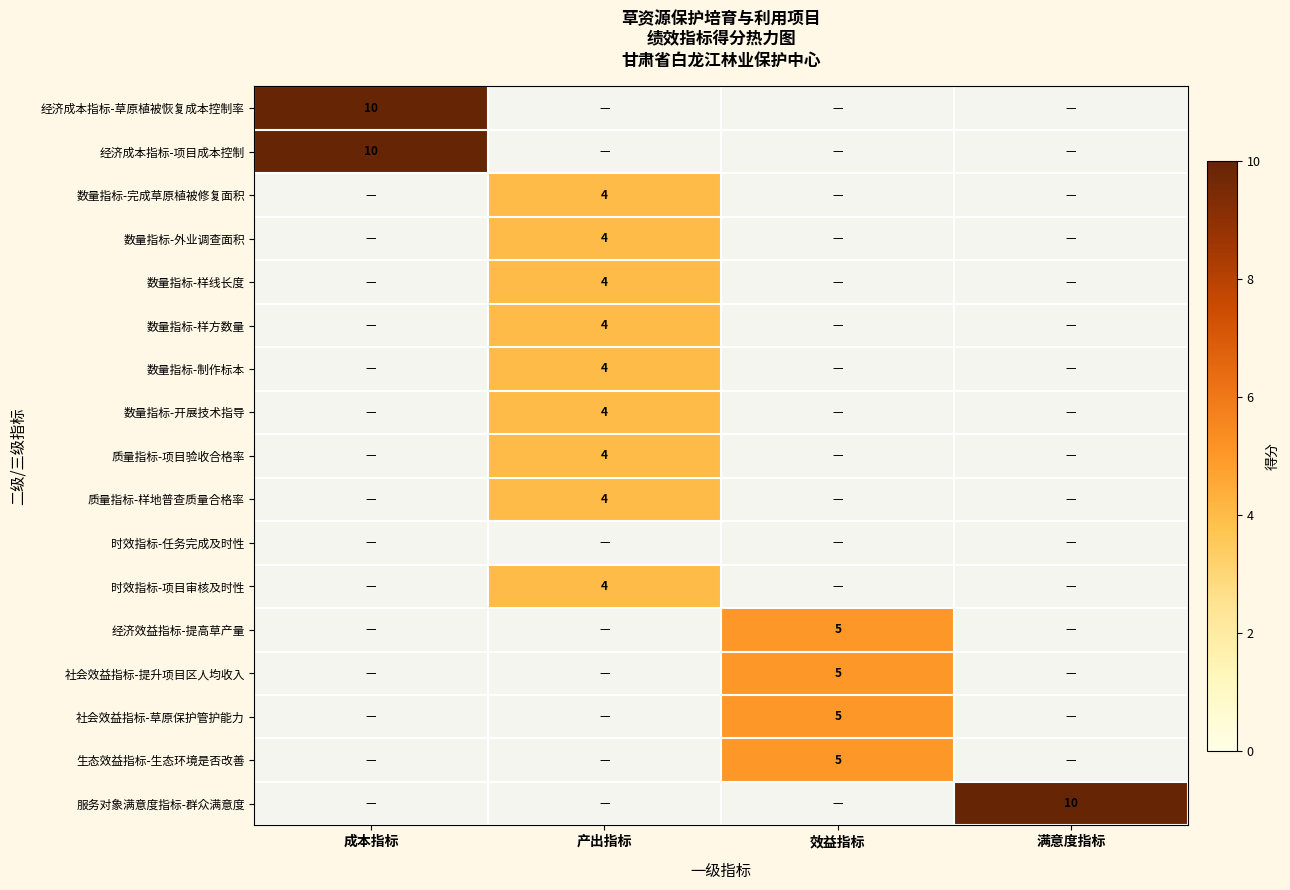

Count the number of categories in the chart.

4